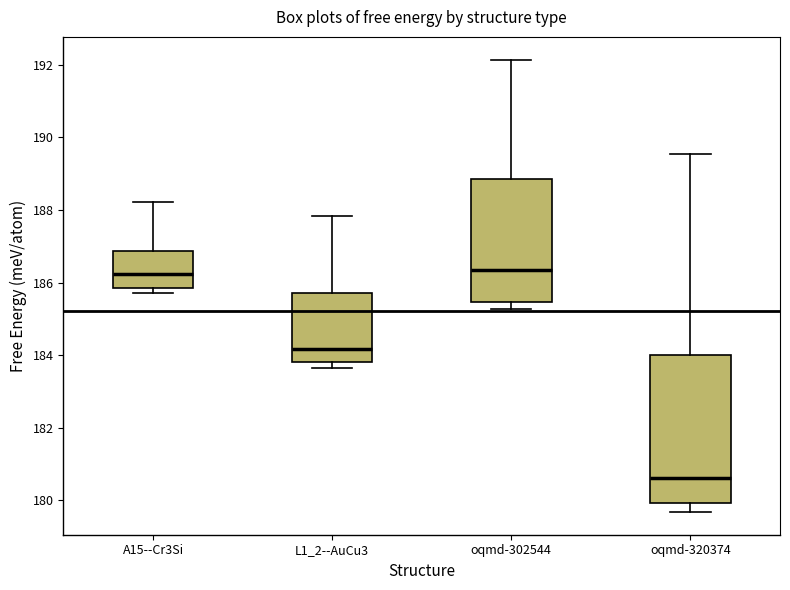

Where does the upper whisker of the box for oqmd-302544 end on the y-axis? The values are not printed on the chart, so give them approximately, as read against the axis.

192.2